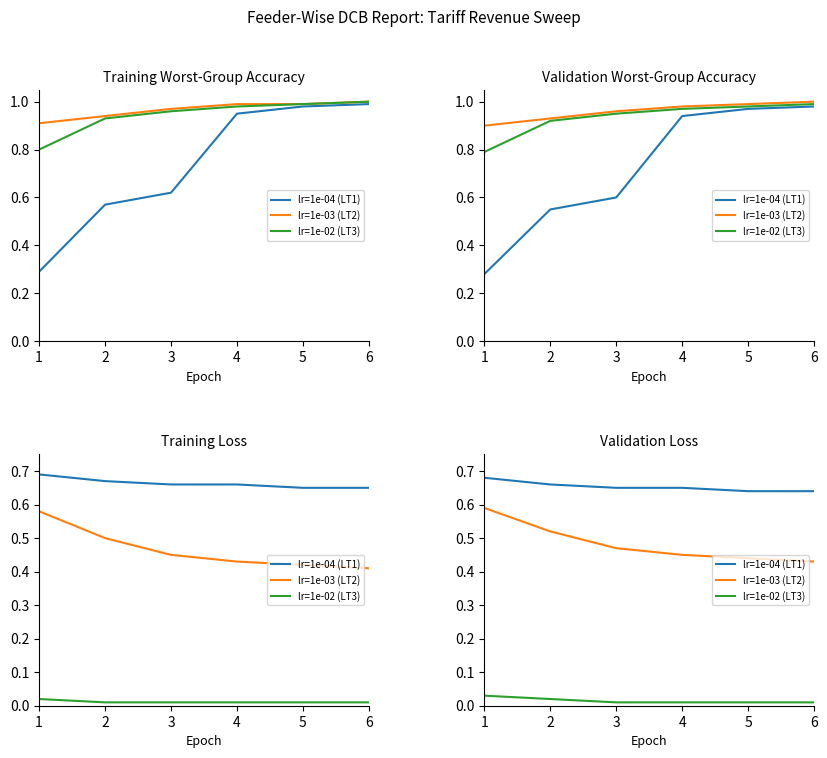

Does the chart display data point markers on the line(s)?

No